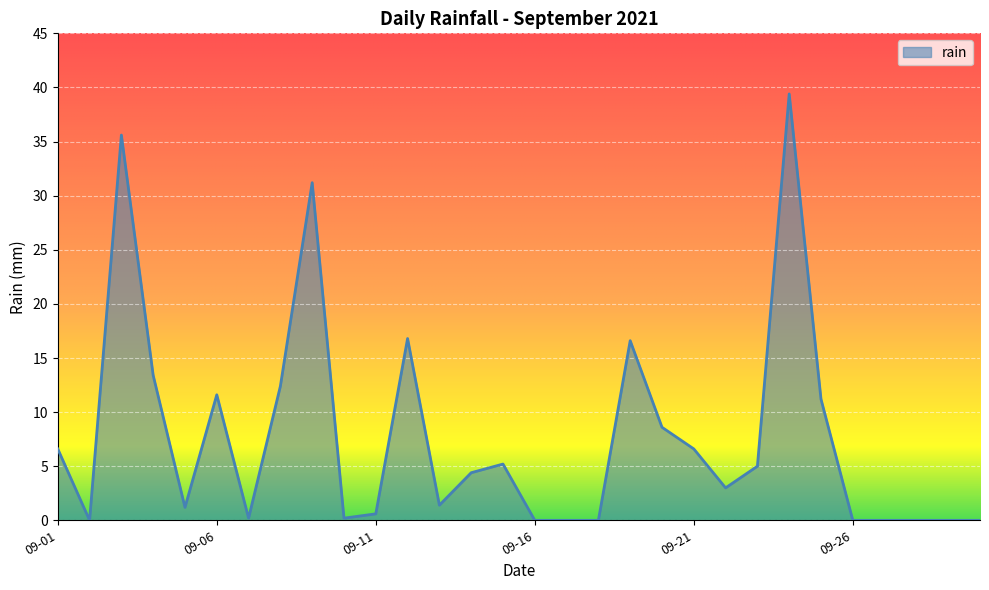

What is the difference between the maximum and minimum values?

39.4